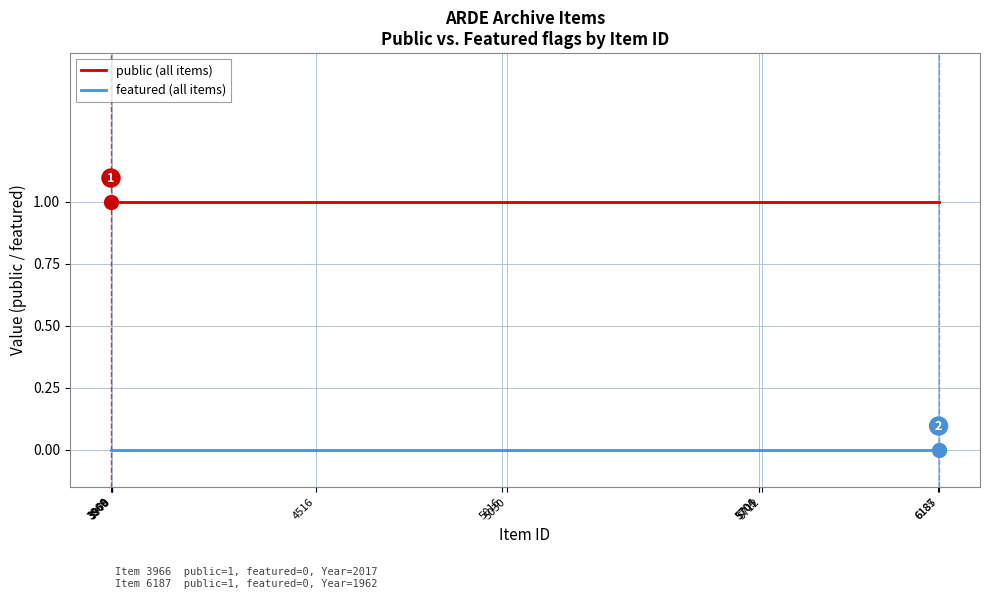

What is the total value across all series at 5705?

1